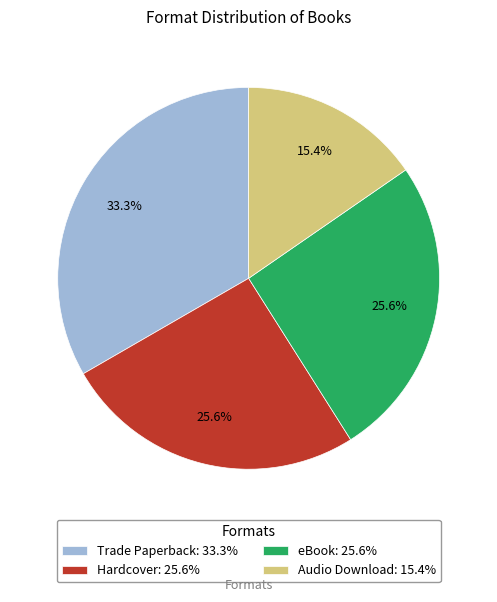

To the nearest percent, what is the difference between the largest and smallest slice percentages?

18%